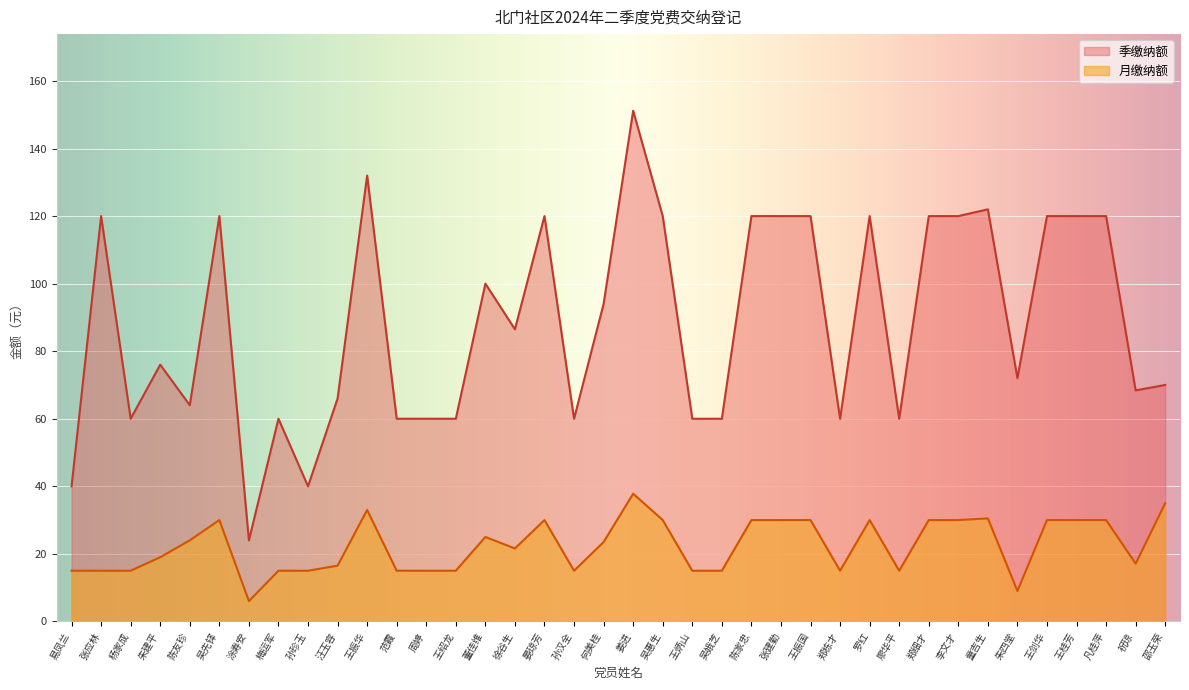

True or false: 季缴纳额 and 月缴纳额 intersect in this chart.

False